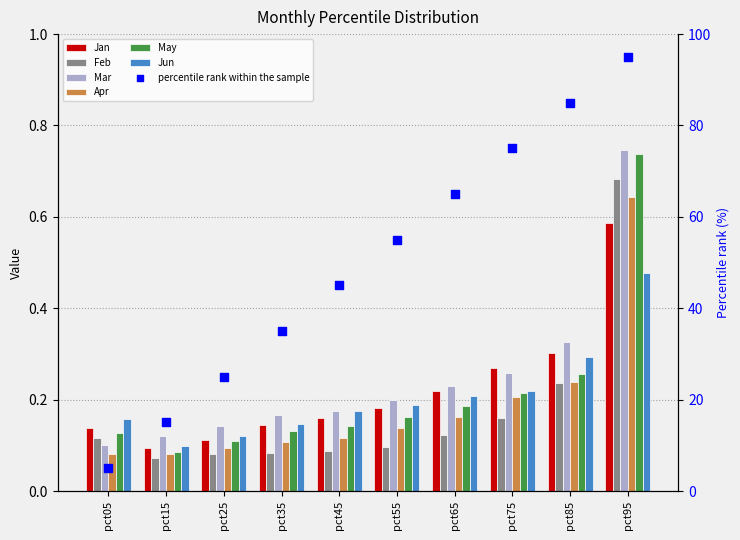

What is the total value across all series at pct55?

1.0